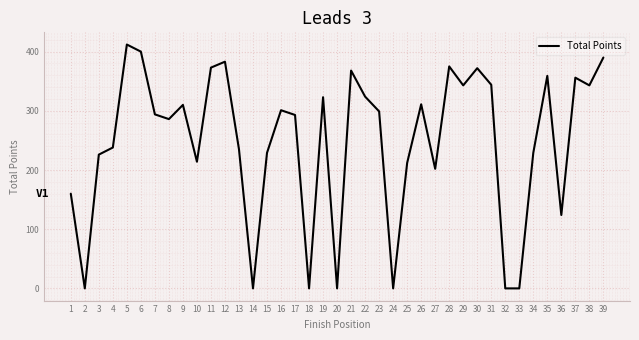

What is the maximum value shown in the chart?

412